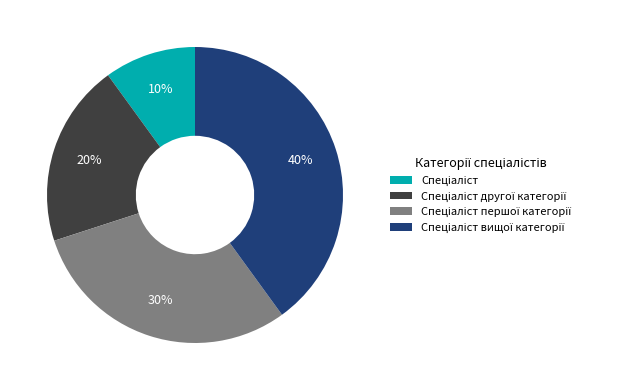

To the nearest percent, what is the difference between the largest and smallest slice percentages?

30%